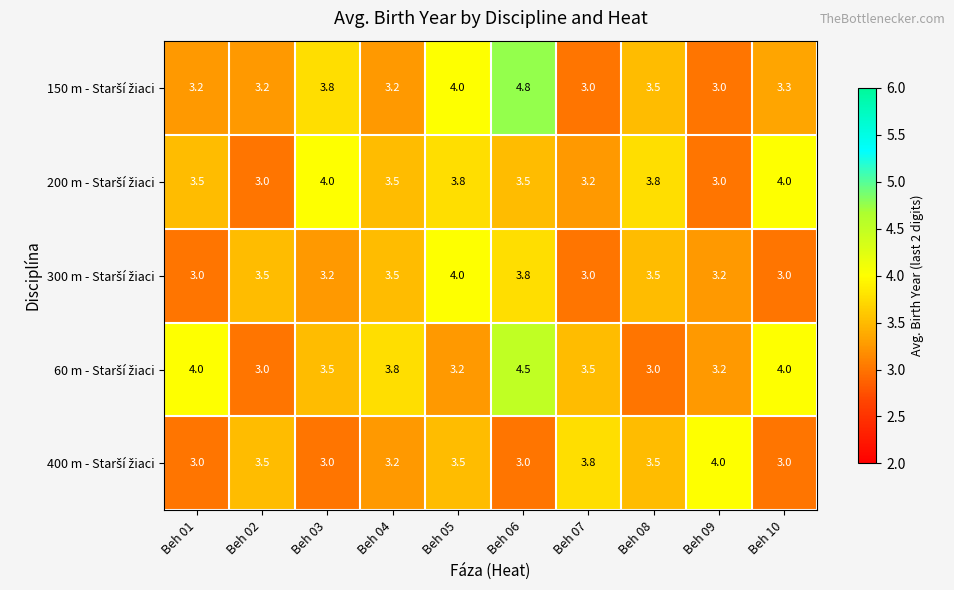

At which category does the chart reach its peak across all series?

Beh 06